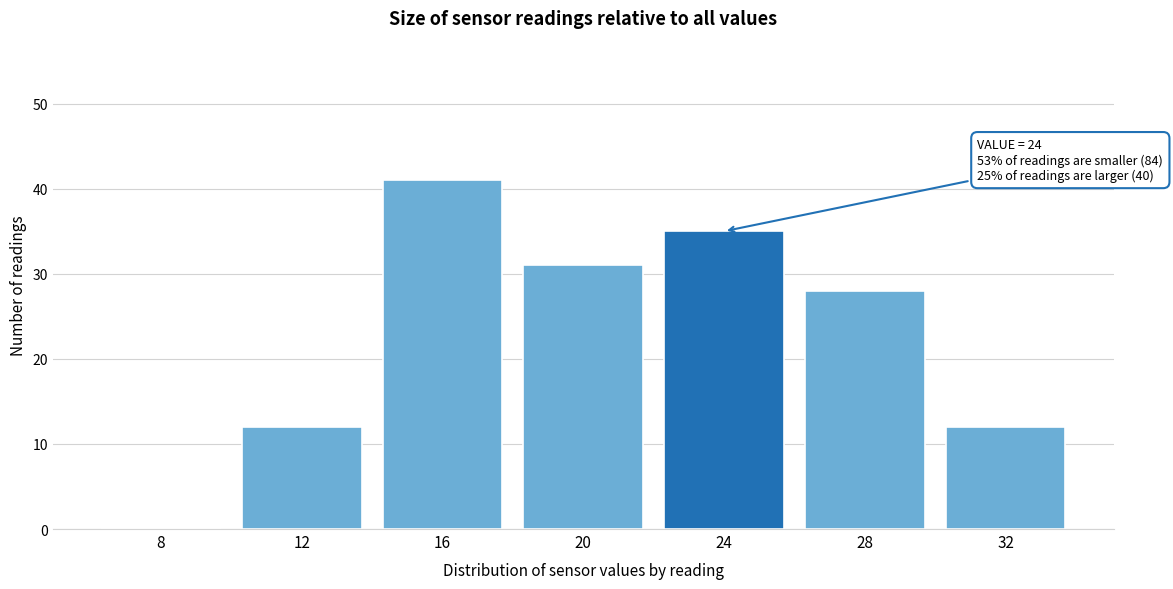

Reading right to left, transcribe all the data shown in this chart.

32=12	28=28	24=35	20=31	16=41	12=12	8=0